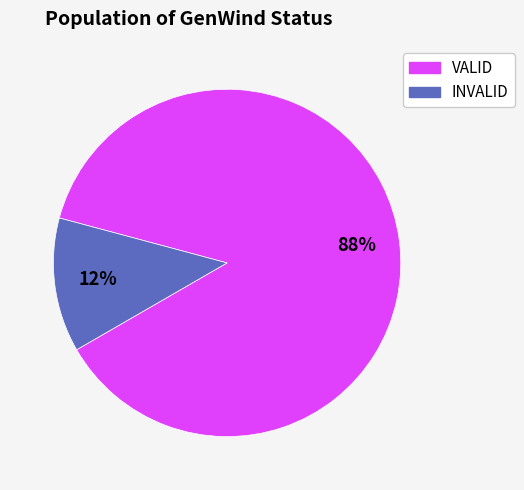

To the nearest percent, what is the combined percentage of VALID and INVALID?

100%